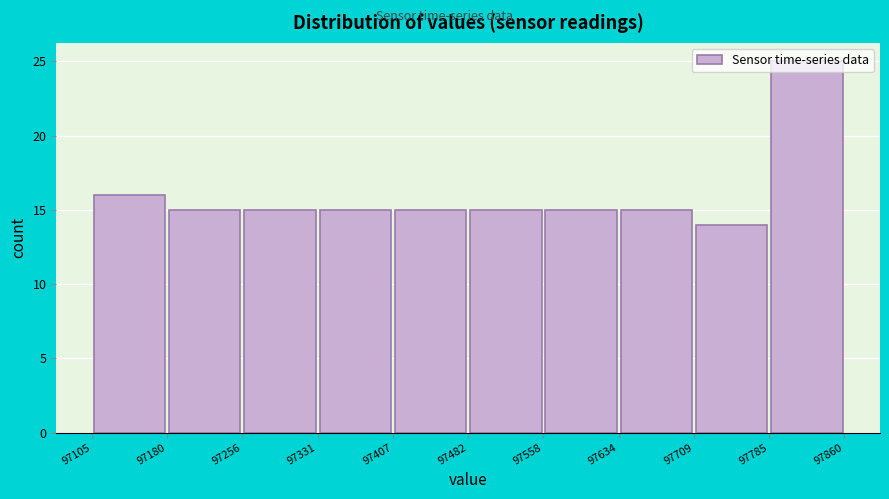

Reading left to right, transcribe this chart: for each bar, give the range it covers on the x-axis and its height. The values are not printed on the chart, so give them approximately, as read against the axis.

97105 to 97180: 16
97180 to 97256: 15
97256 to 97331: 15
97331 to 97407: 15
97407 to 97482: 15
97482 to 97558: 15
97558 to 97634: 15
97634 to 97709: 15
97709 to 97785: 14
97785 to 97860: 25